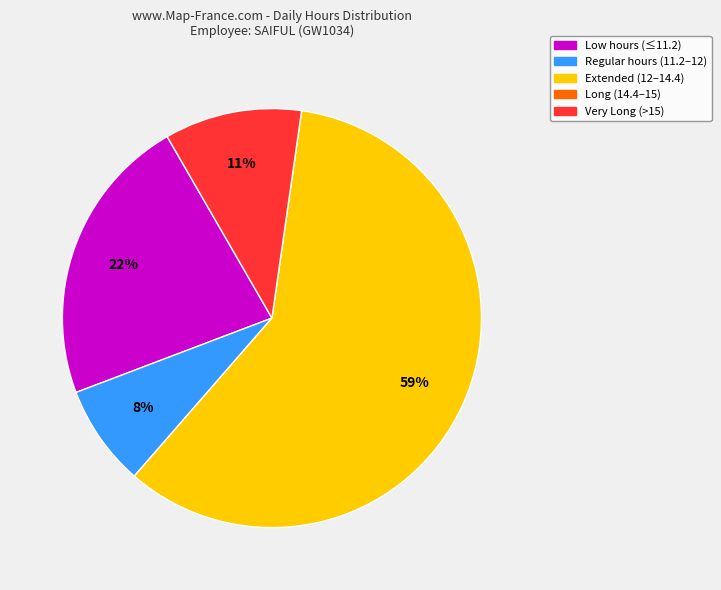

Does any single category account for the majority?

Yes